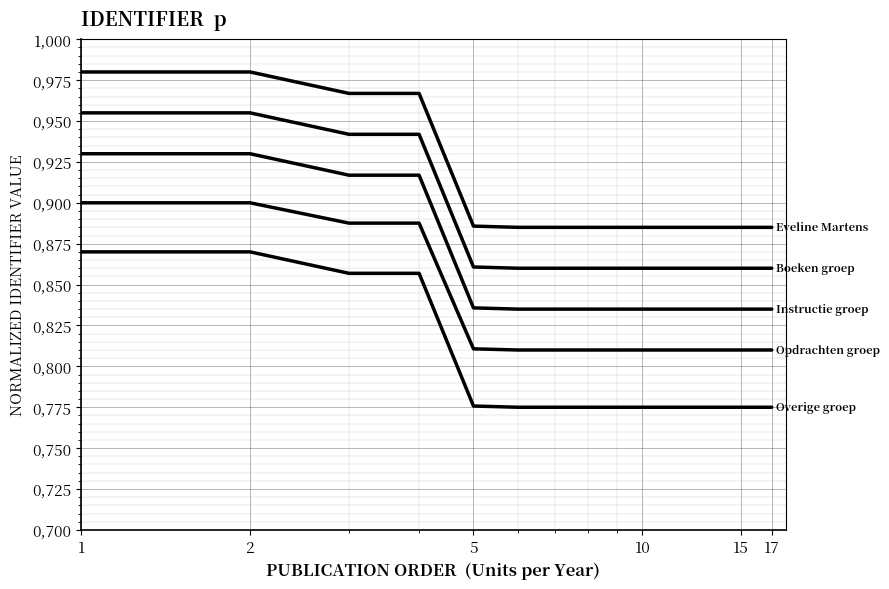

Does the chart have visible grid lines?

Yes